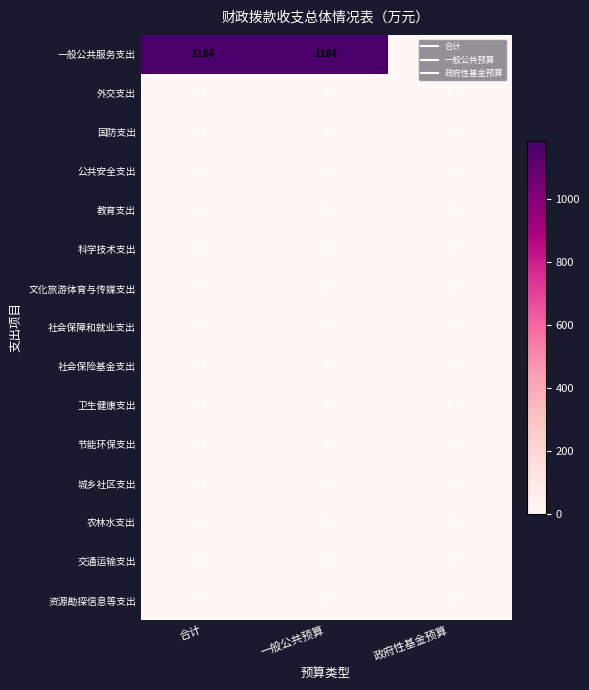

Is the value of 一般公共服务支出 at 一般公共预算 greater than the value of 资源勘探信息等支出 at 政府性基金预算?

Yes